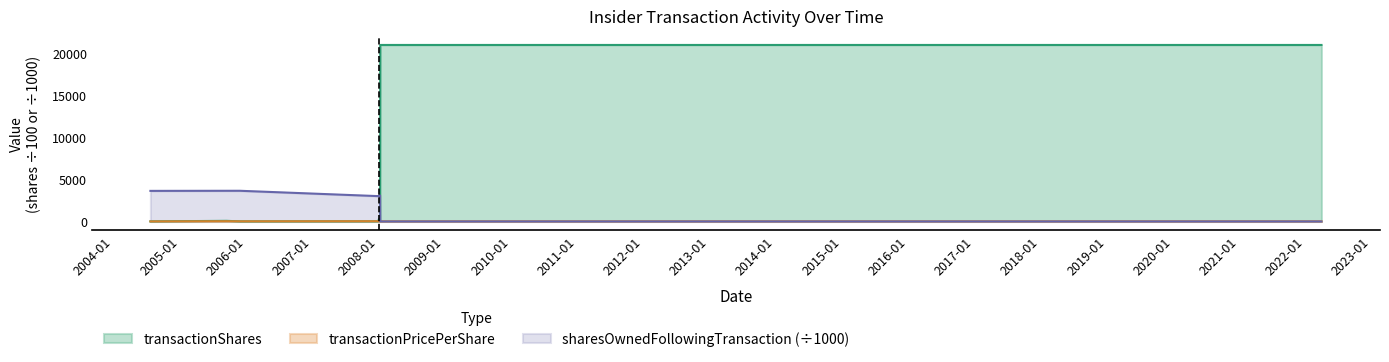

What is the value of the sharesOwnedFollowingTransaction point at the 9th from the left?

3091.9